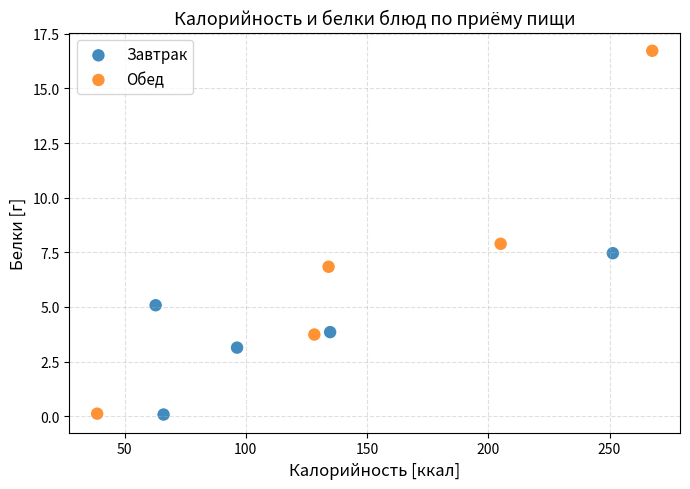

Which series contains the highest Y value?

Обед